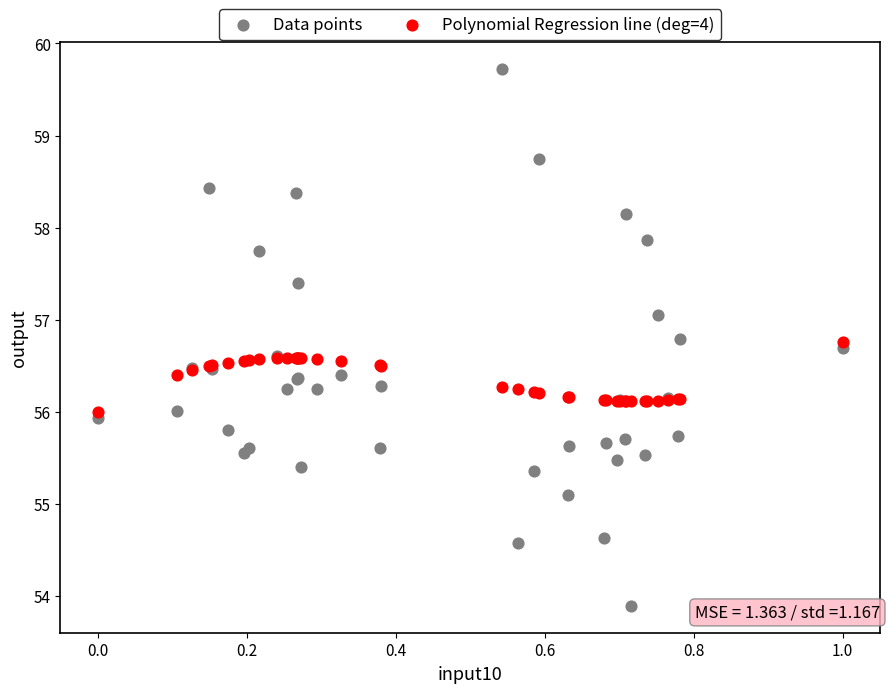

What are all the series names shown in the legend?

Data points, Polynomial Regression line (deg=4)